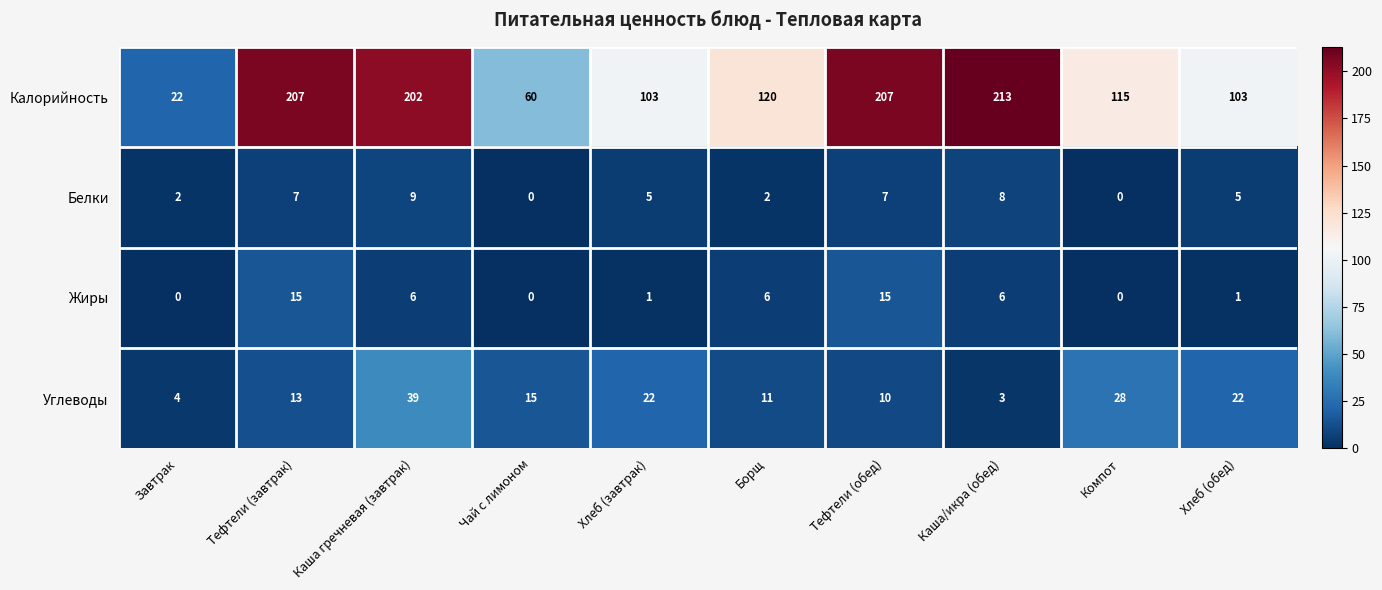

What is the maximum value shown in the chart?

213